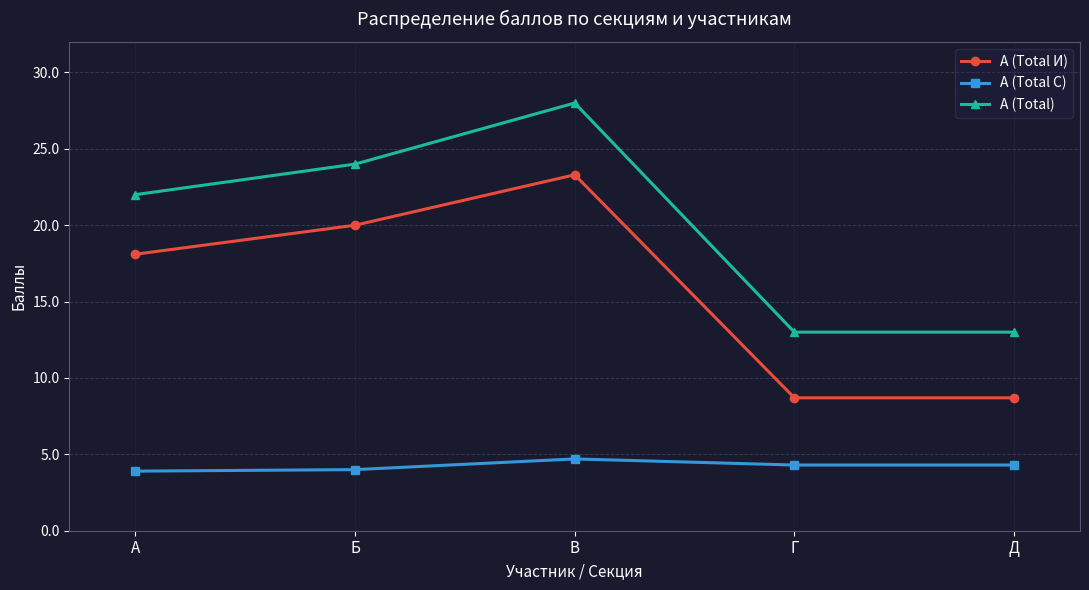

Which series has the largest range (max minus min)?

А (Total)